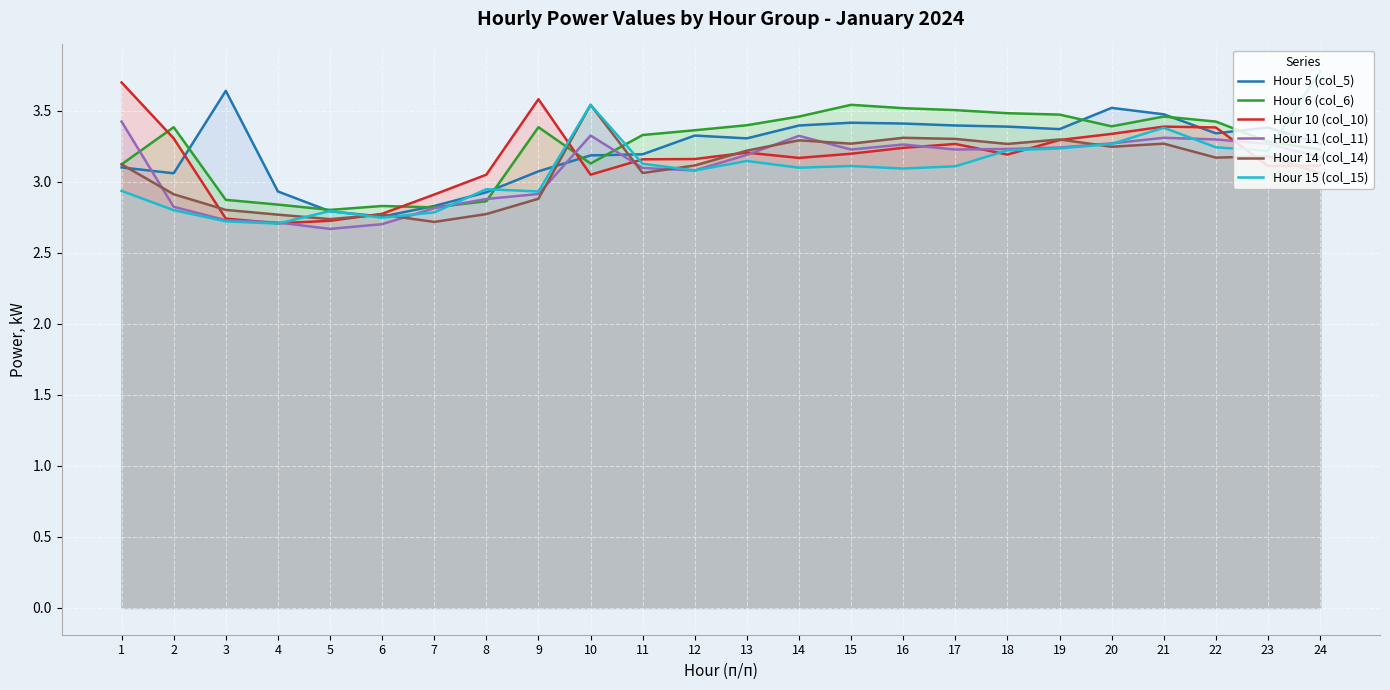

What is the approximate value of Hour 14 (col_14) at 11?

3.1